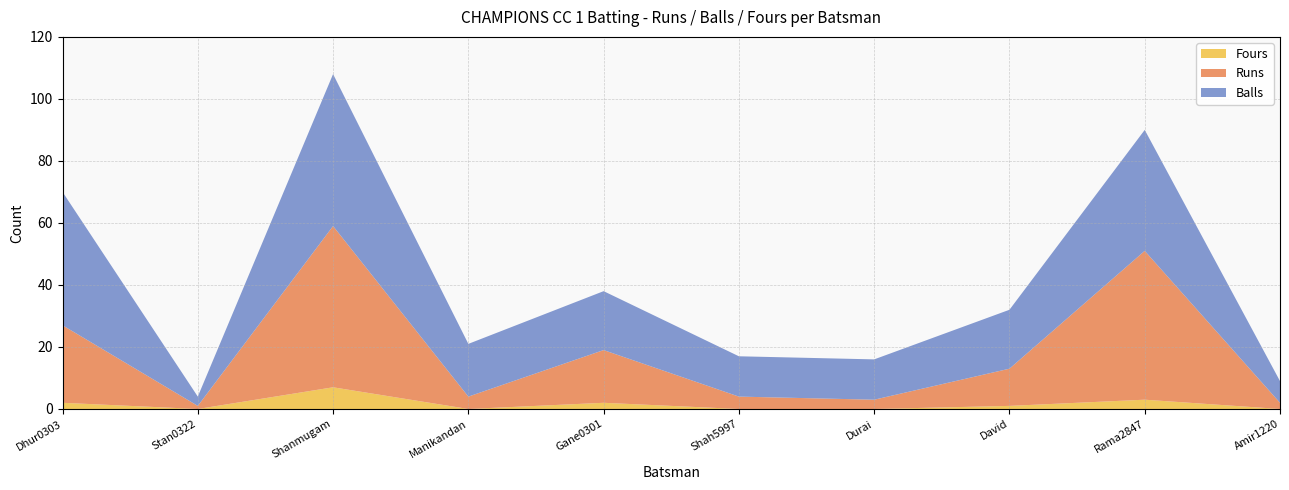

Reading right to left, what are all the values shown in this chart?

Runs: 2	48	12	3	4	17	4	52	1	25
Balls: 7	39	19	13	13	19	17	49	3	43
Fours: 0	3	1	0	0	2	0	7	0	2